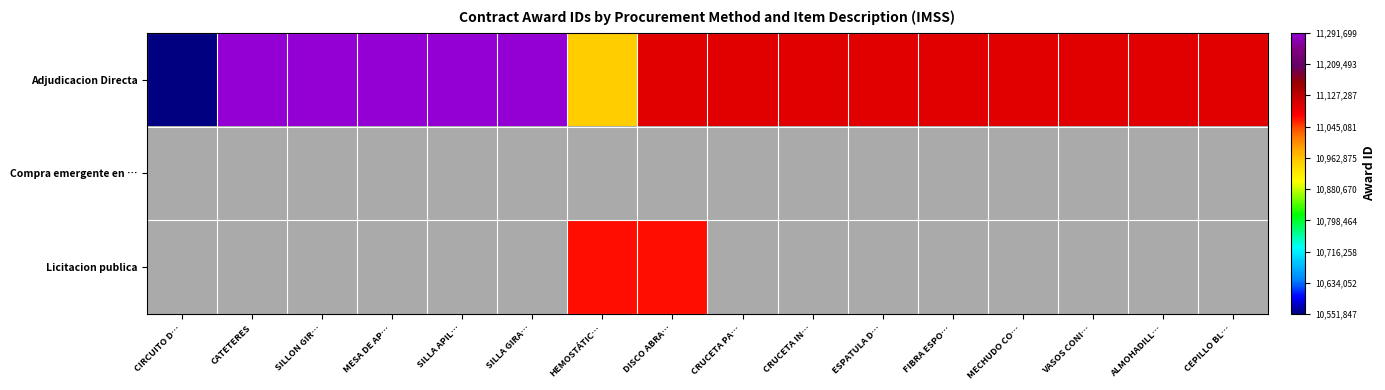

Reading left to right, transcribe all the data shown in this chart.

Adjudicacion Directa: CIRCUITO D…=10551847	CATETERES=11291699	SILLON GIR…=11291695	MESA DE AP…=11291696	SILLA APIL…=11291697	SILLA GIRA…=11291698	HEMOSTÁTIC…=10950724	DISCO ABRA…=11100793	CRUCETA PA…=11100794	CRUCETA IN…=11100795	ESPATULA D…=11100796	FIBRA ESPO…=11100797	MECHUDO CO…=11100798	VASOS CONI…=11100799	ALMOHADILL…=11100800	CEPILLO BL…=11100801
Compra emergente en …: CIRCUITO D…=0	CATETERES=0	SILLON GIR…=0	MESA DE AP…=0	SILLA APIL…=0	SILLA GIRA…=0	HEMOSTÁTIC…=0	DISCO ABRA…=0	CRUCETA PA…=0	CRUCETA IN…=0	ESPATULA D…=0	FIBRA ESPO…=0	MECHUDO CO…=0	VASOS CONI…=0	ALMOHADILL…=0	CEPILLO BL…=0
Licitacion publica: CIRCUITO D…=0	CATETERES=0	SILLON GIR…=0	MESA DE AP…=0	SILLA APIL…=0	SILLA GIRA…=0	HEMOSTÁTIC…=11068176	DISCO ABRA…=11068177	CRUCETA PA…=0	CRUCETA IN…=0	ESPATULA D…=0	FIBRA ESPO…=0	MECHUDO CO…=0	VASOS CONI…=0	ALMOHADILL…=0	CEPILLO BL…=0